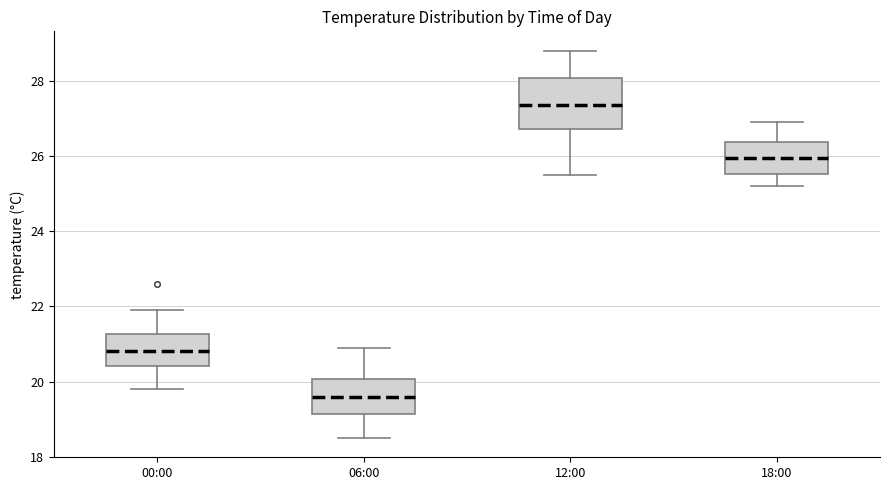

Reading left to right, transcribe this box plot: for each box, give where its median line is, the range the box spans, and where its two whiskers end, as read against the y-axis. The values are not printed on the chart, so give them approximately, as read against the axis.

00:00: median 20.8, box 20.4 to 21.2, whiskers 19.8 to 22.0
06:00: median 19.6, box 19.2 to 20.0, whiskers 18.6 to 21.0
12:00: median 27.4, box 26.8 to 28.0, whiskers 25.6 to 28.8
18:00: median 26.0, box 25.6 to 26.4, whiskers 25.2 to 27.0